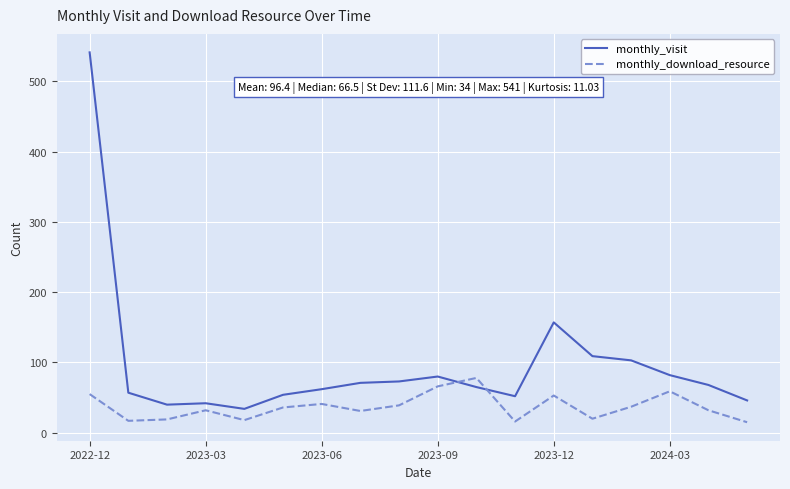

Which series has the largest range (max minus min)?

monthly_visit